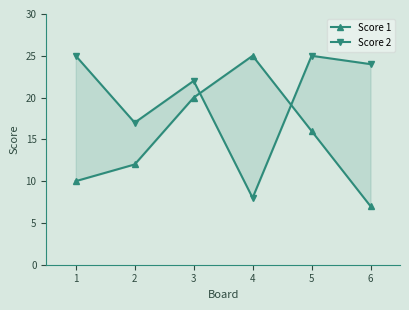

True or false: Score 1 and Score 2 cross at least once.

True